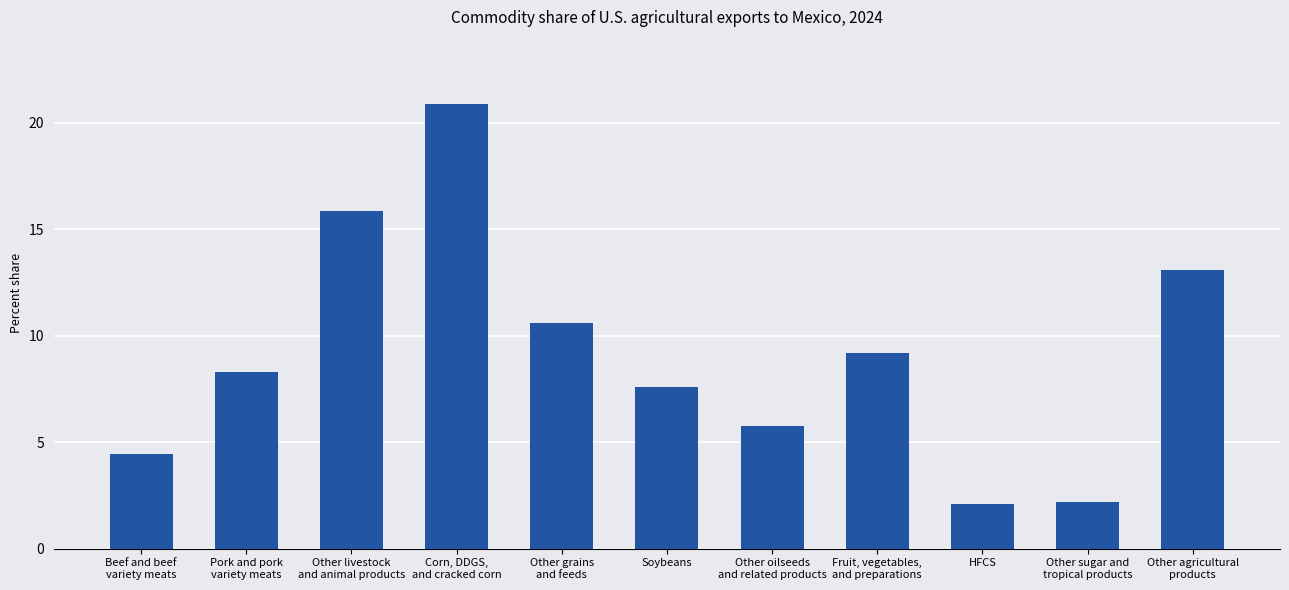

What is the value of the 5th bar from the left?

10.6